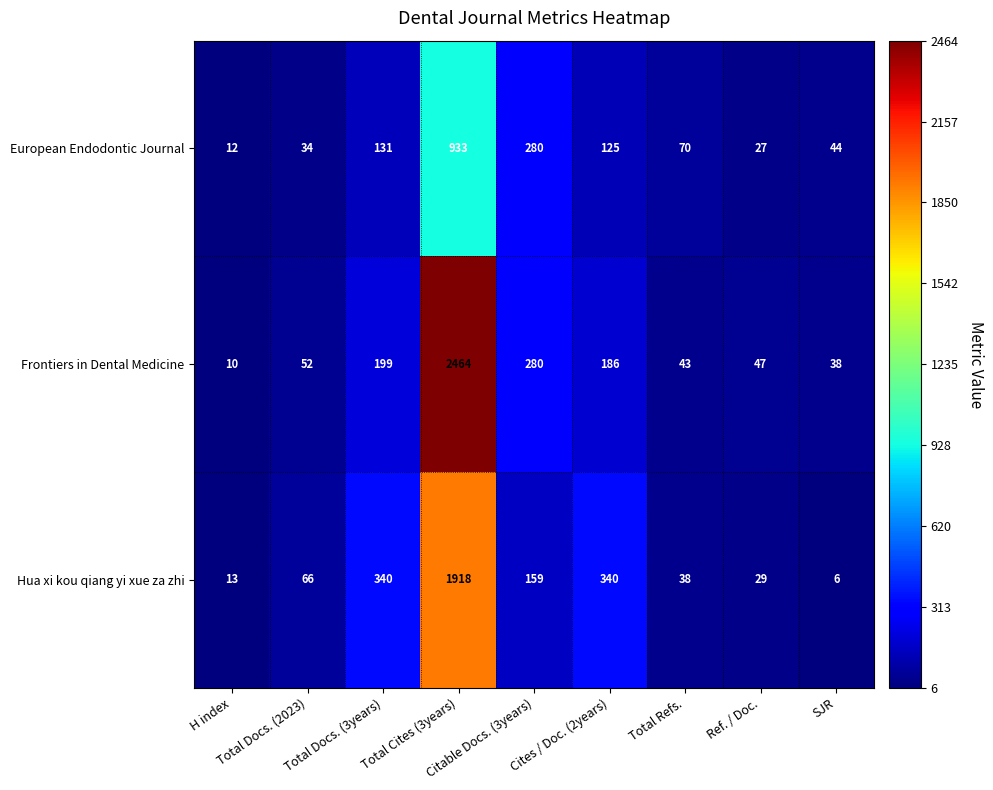

How many data points does each series have?

9